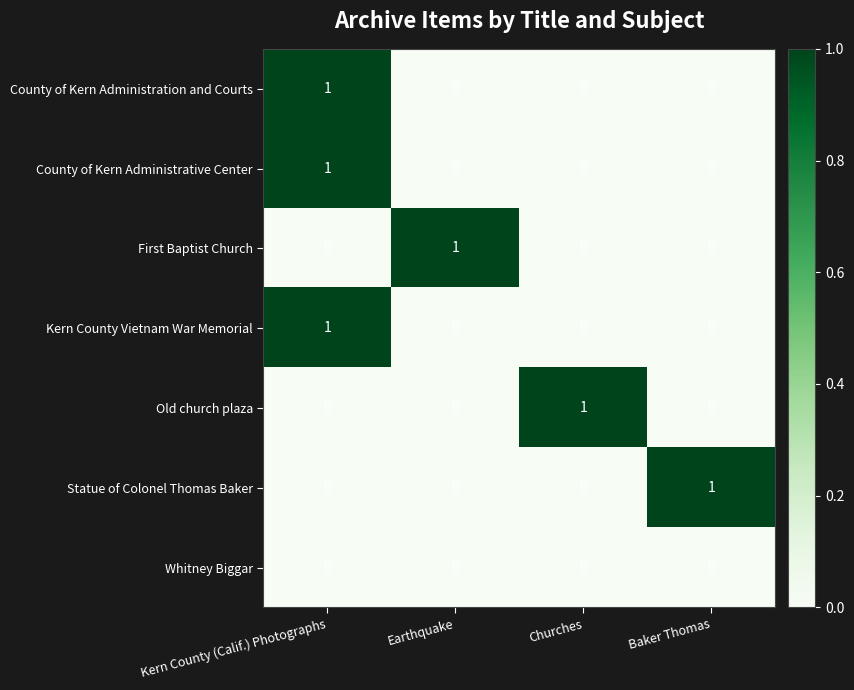

At which category is the sum across all series the highest?

Kern County (Calif.) Photographs